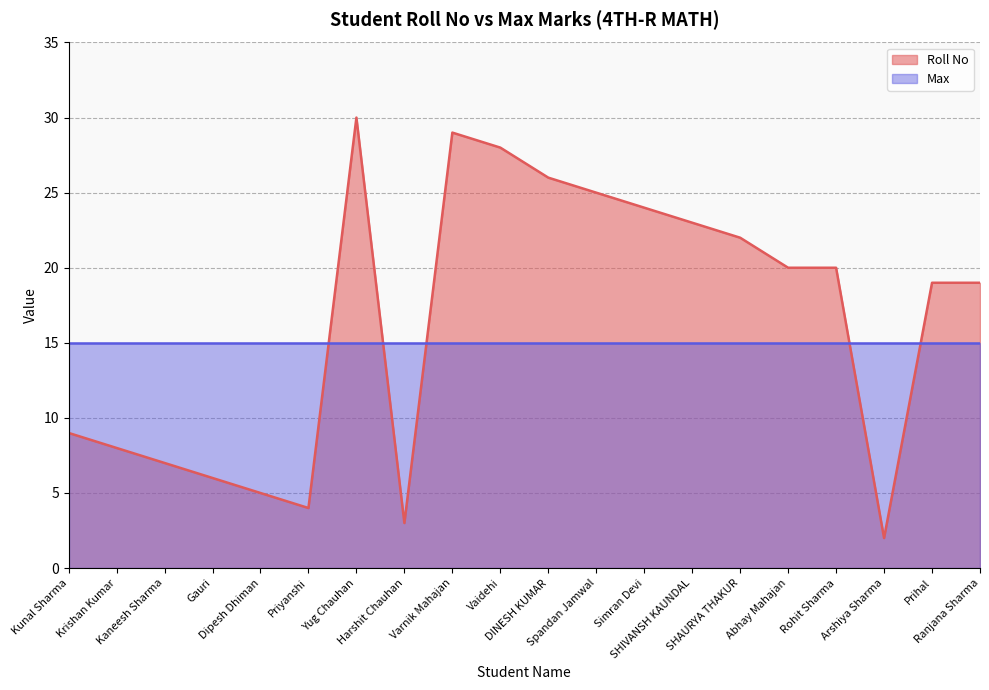

What is the average value?

16